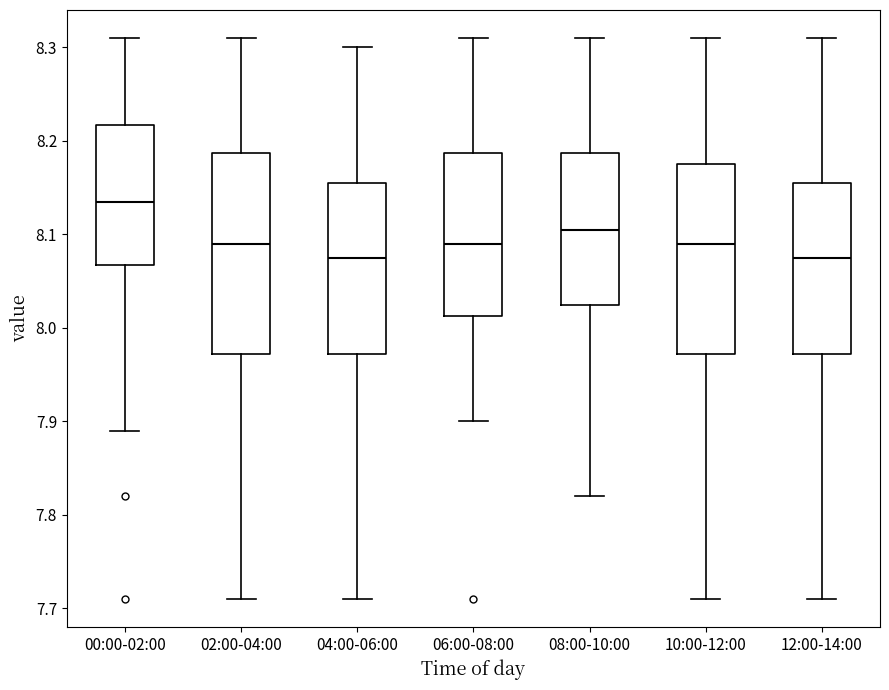

Where does the median line of the box for 02:00-04:00 sit on the y-axis? The values are not printed on the chart, so give them approximately, as read against the axis.

8.09